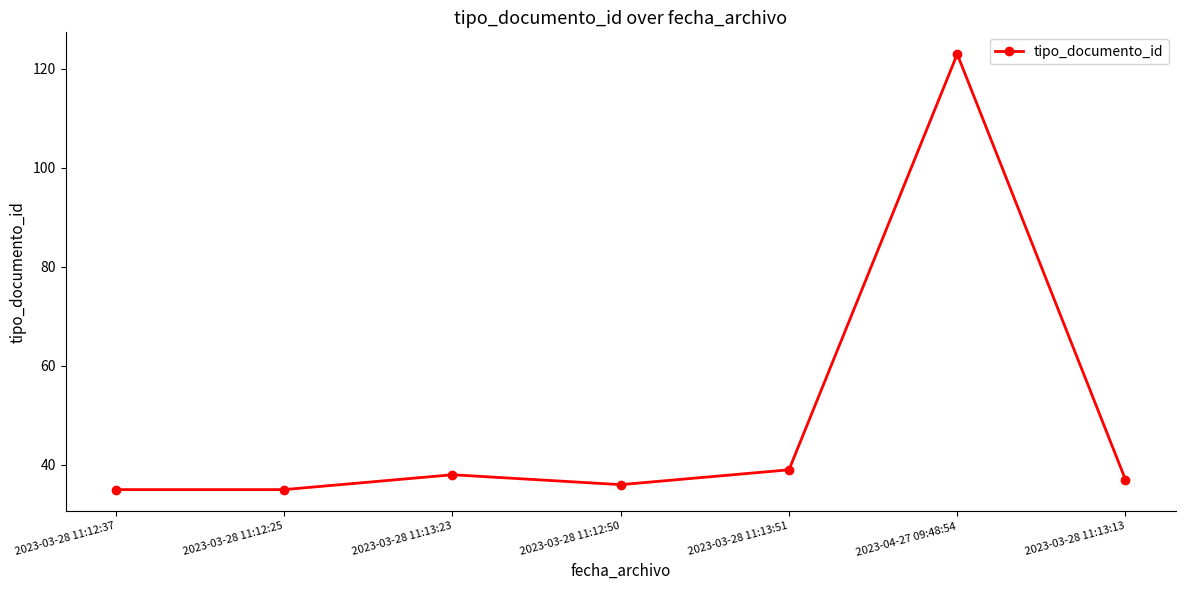

Is it true that the value at 2023-03-28 11:12:50 is 12?

False